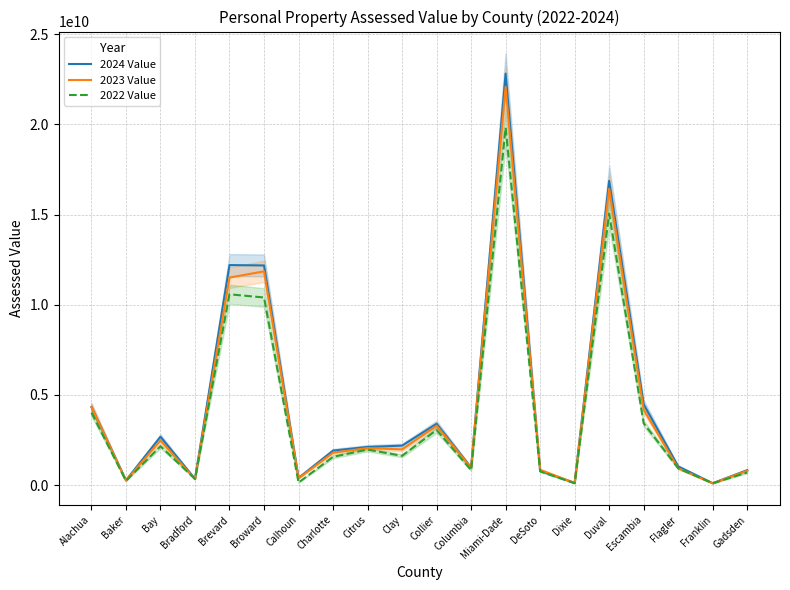

How many lines are shown in the chart?

3